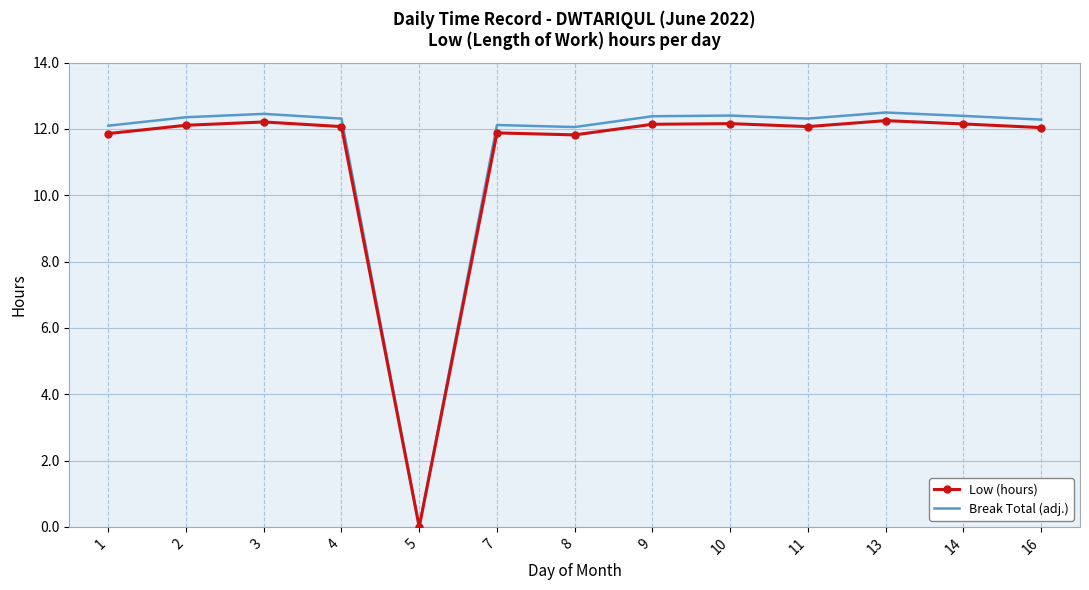

The value of Low (hours) at 13 is 3.0. True or false?

False